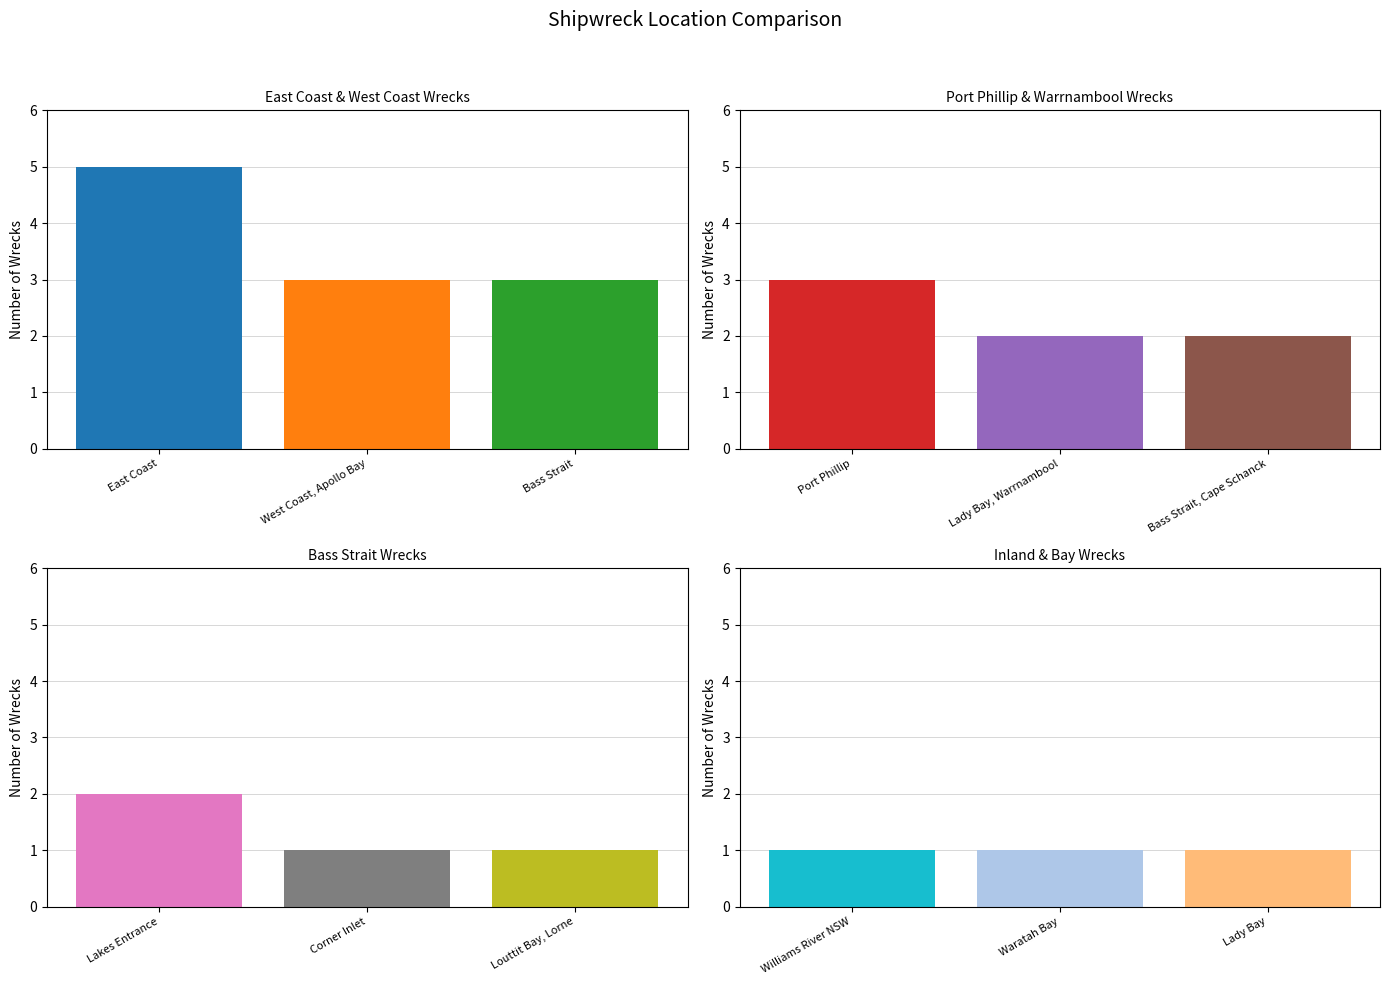

What is the value of the 3rd bar from the left?

3